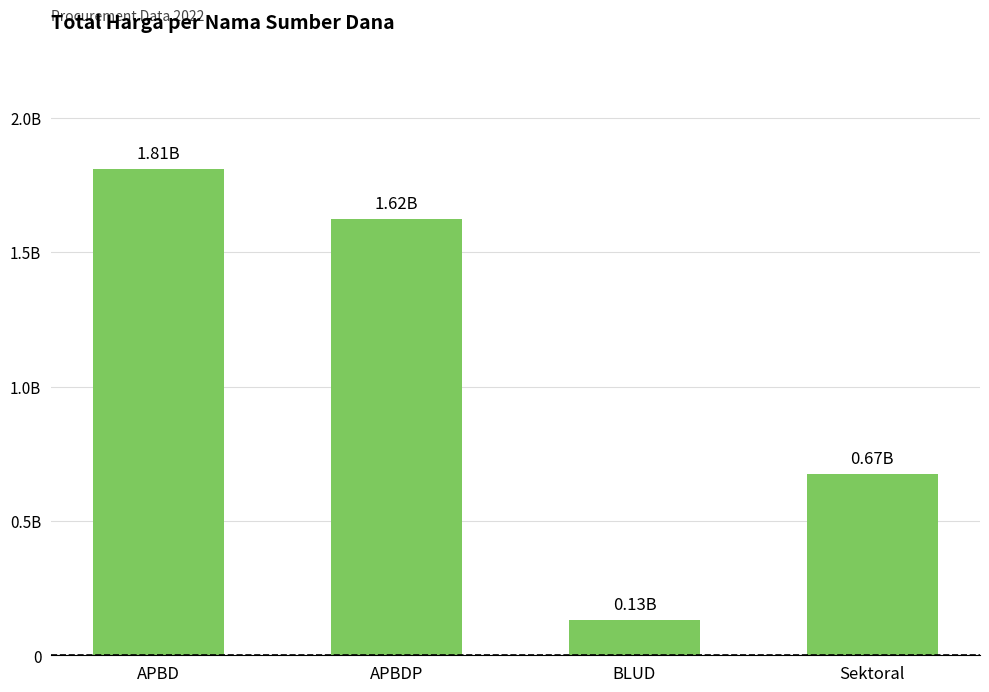

How many bars are there in total?

4